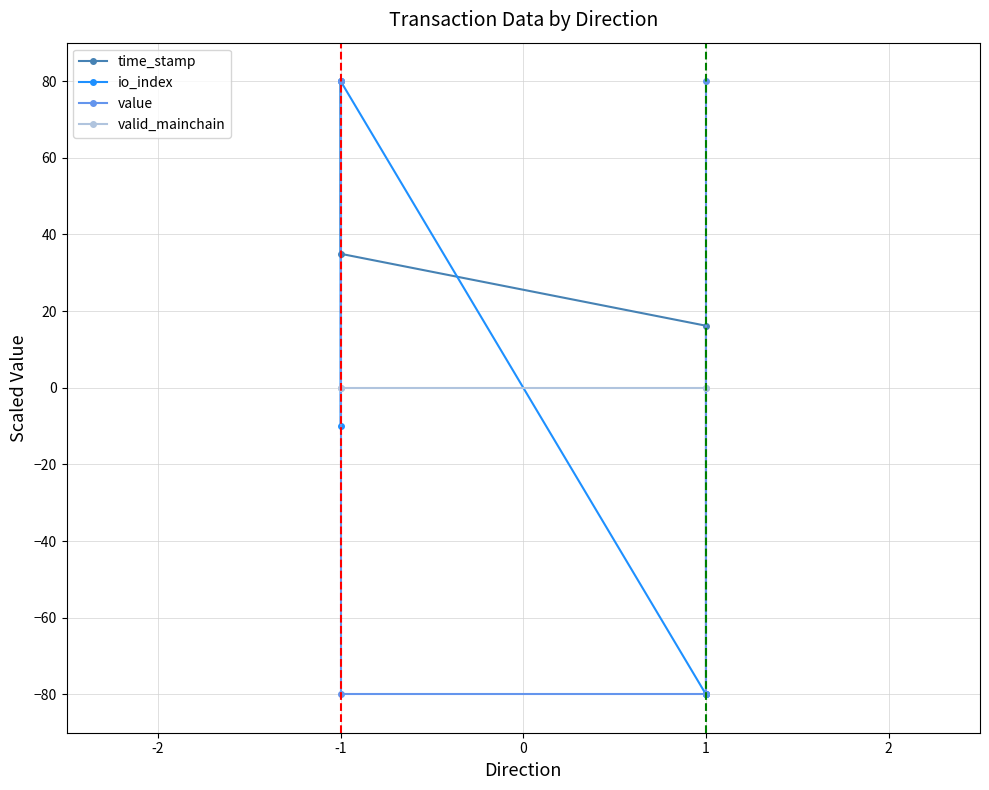

How many negative values does the value series have?

2